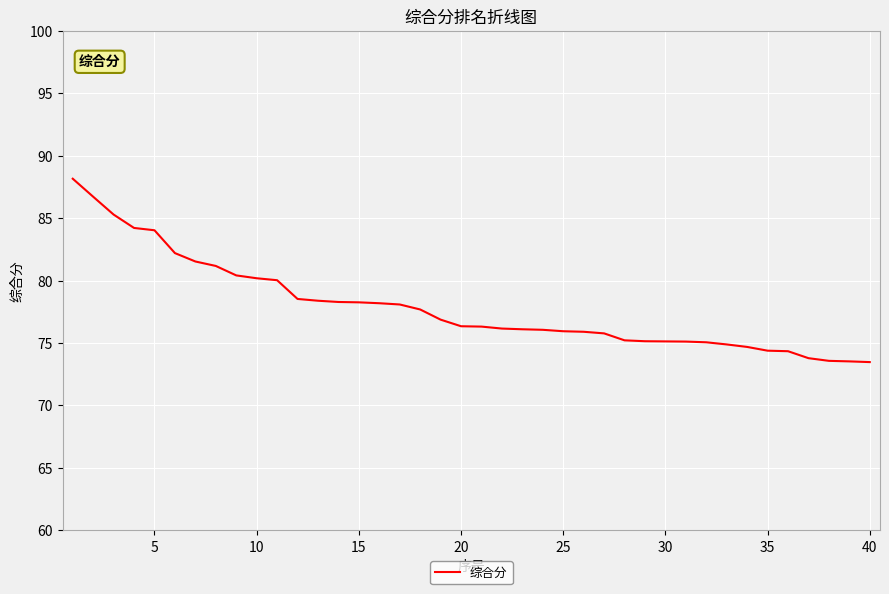

What is the maximum value shown in the chart?

88.2